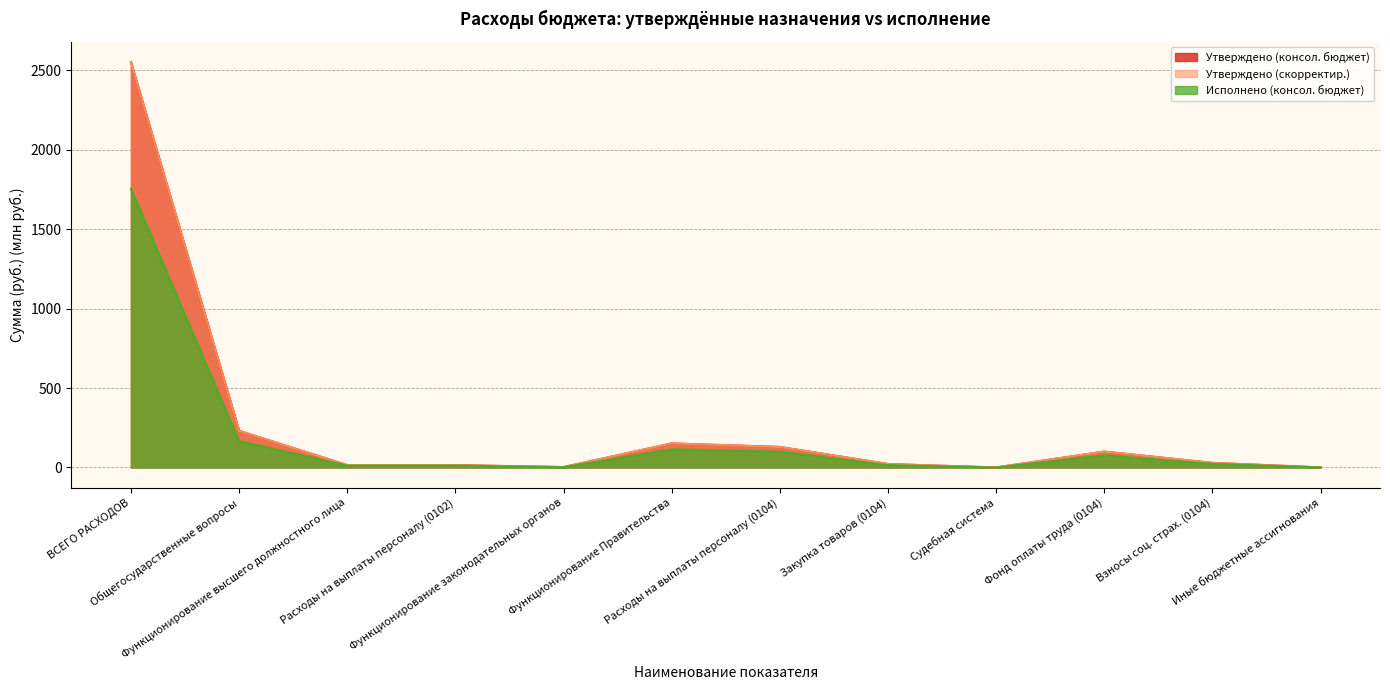

Which series has the largest total across all categories?

Утверждено (консол. бюджет)